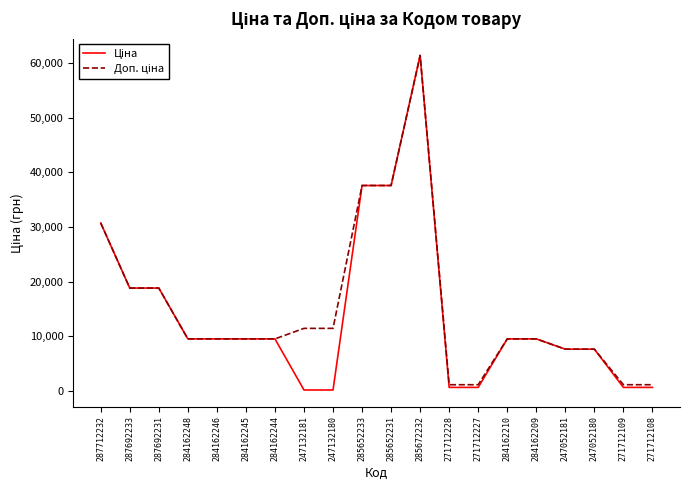

What is the maximum value shown in the chart?

61434.3